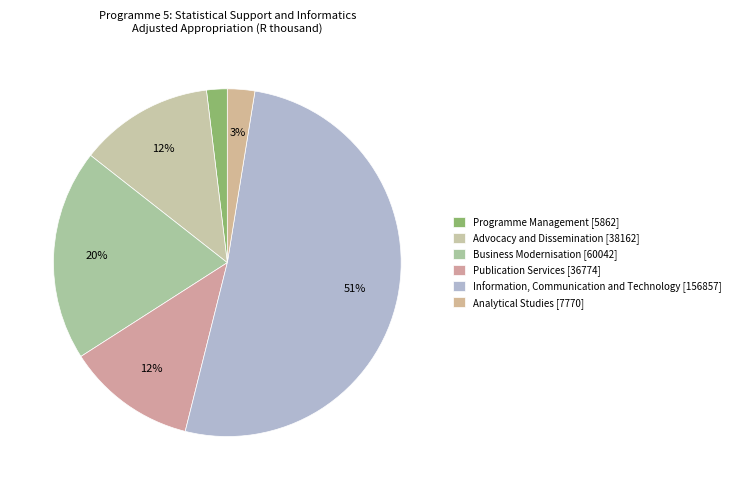

Rank the categories by value from highest to lowest.

Information, Communication and Technology [156857], Business Modernisation [60042], Advocacy and Dissemination [38162], Publication Services [36774], Analytical Studies [7770], Programme Management [5862]